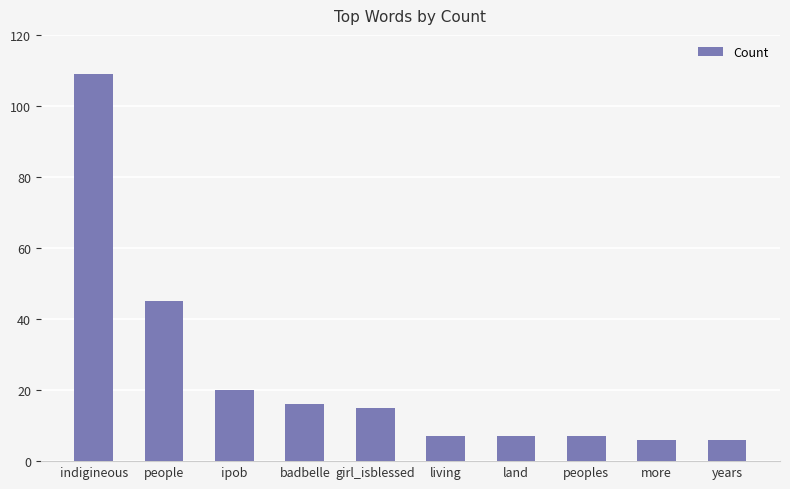

Read the value at land, to the nearest 10.

10